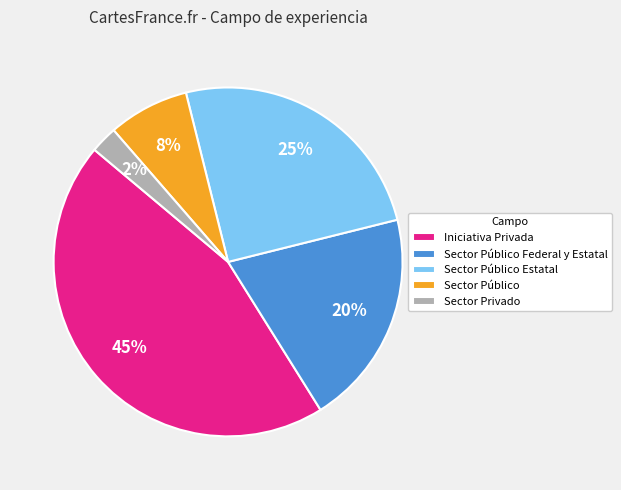

To the nearest percent, what portion does Sector Privado represent?

2%